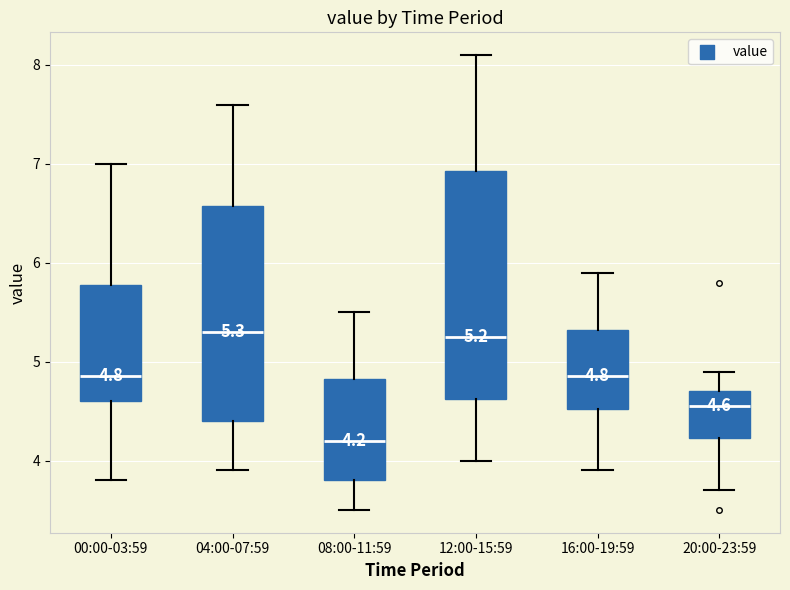

Which box is the tallest, from its lower edge to its upper edge?

12:00-15:59